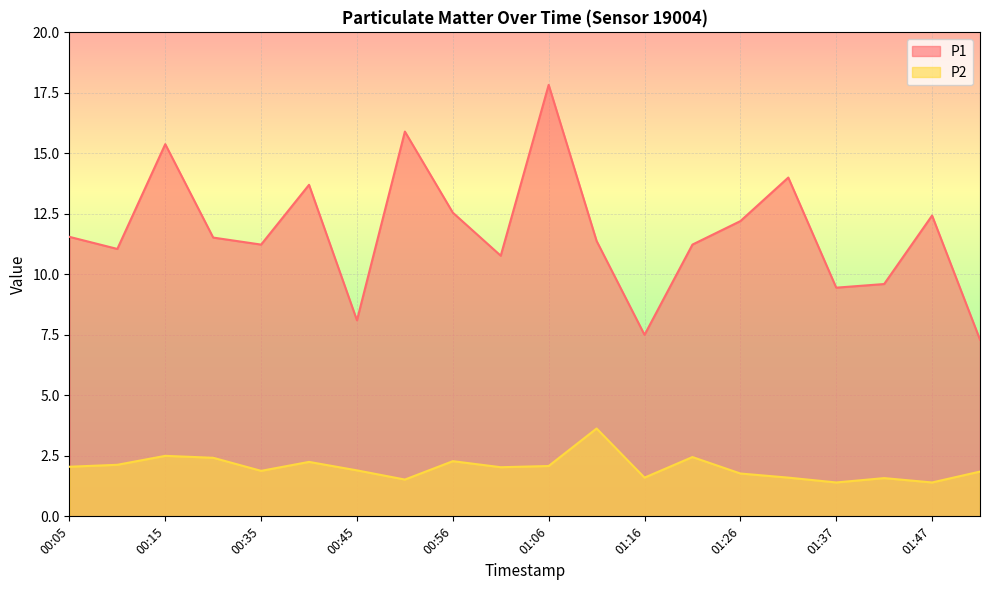

Count the number of categories in the chart.

20